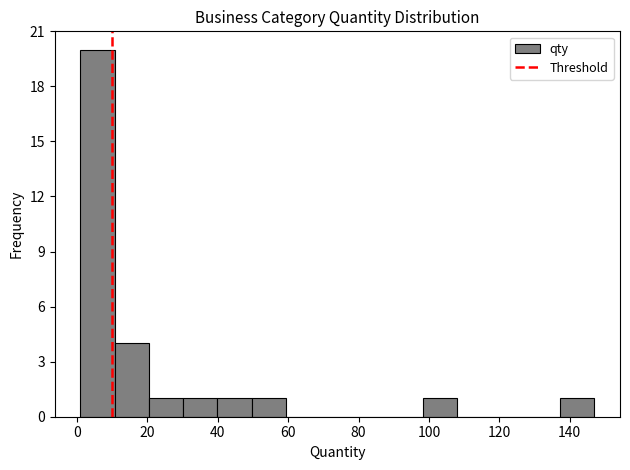

Reading left to right, transcribe this chart: for each bar, give the range it covers on the x-axis and its height. Neither the bar edges nor the heights are printed on the chart, so give them approximately, as read against the axes.

2 to 10: 20
10 to 20: 4
20 to 30: 1
30 to 40: 1
40 to 50: 1
50 to 60: 1
60 to 70: 0
70 to 78: 0
78 to 88: 0
88 to 98: 0
98 to 108: 1
108 to 118: 0
118 to 128: 0
128 to 138: 0
138 to 148: 1